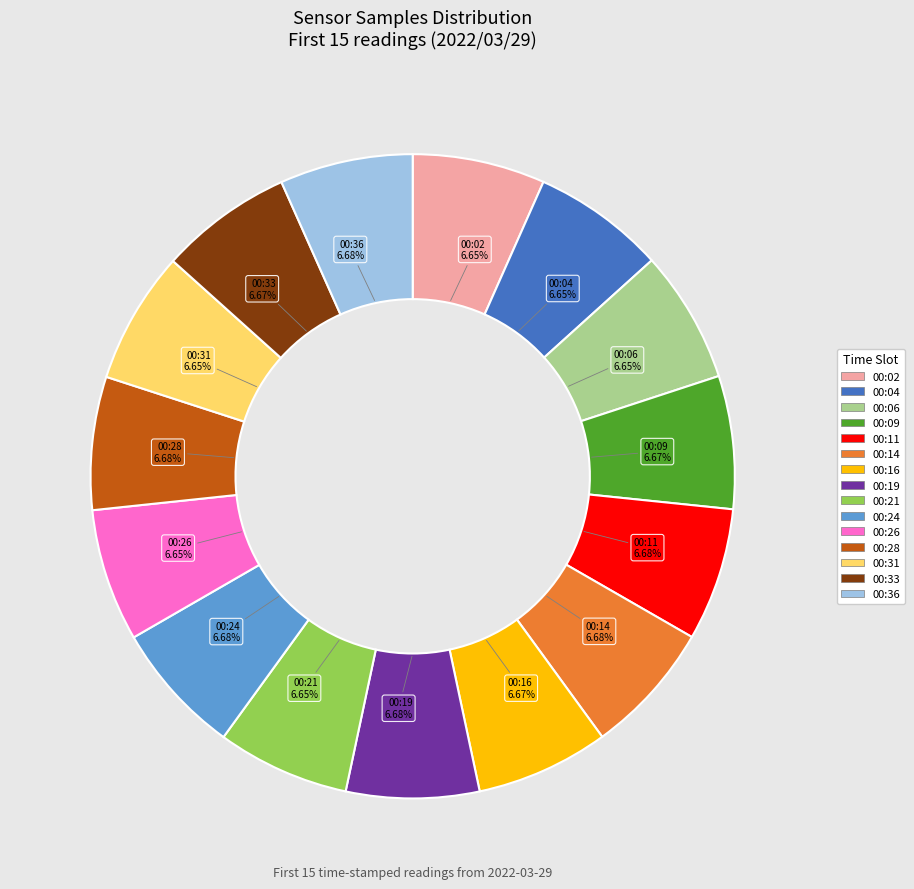

Approximately how many times larger is the value at 00:11 compared to 00:19?

1.0